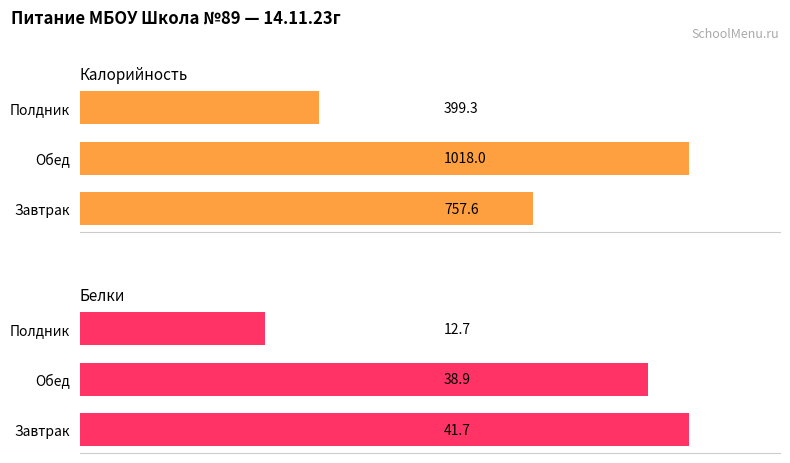

What is the sum of the Белки values at Полдник and Обед?

51.6